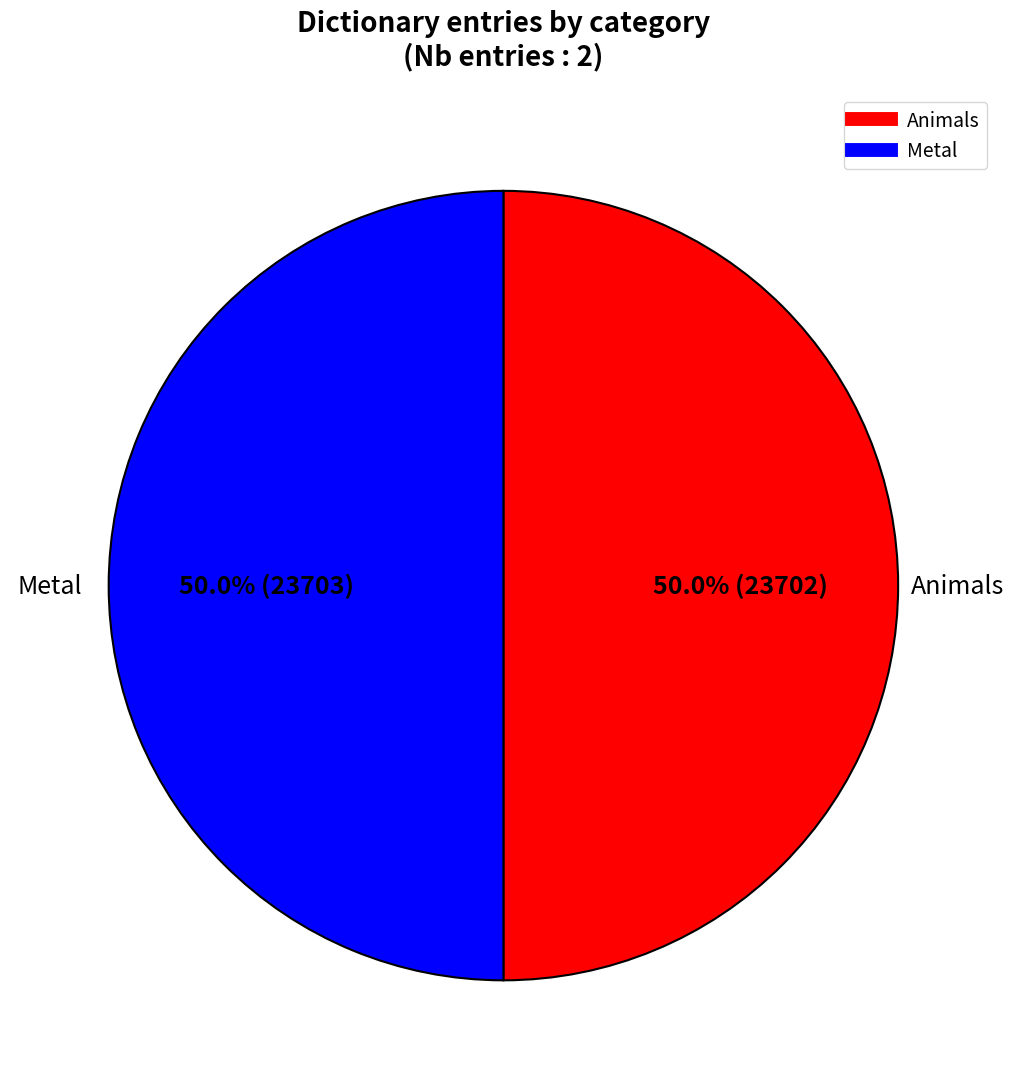

What is the ratio of the value at Animals to the value at Metal?

1.0